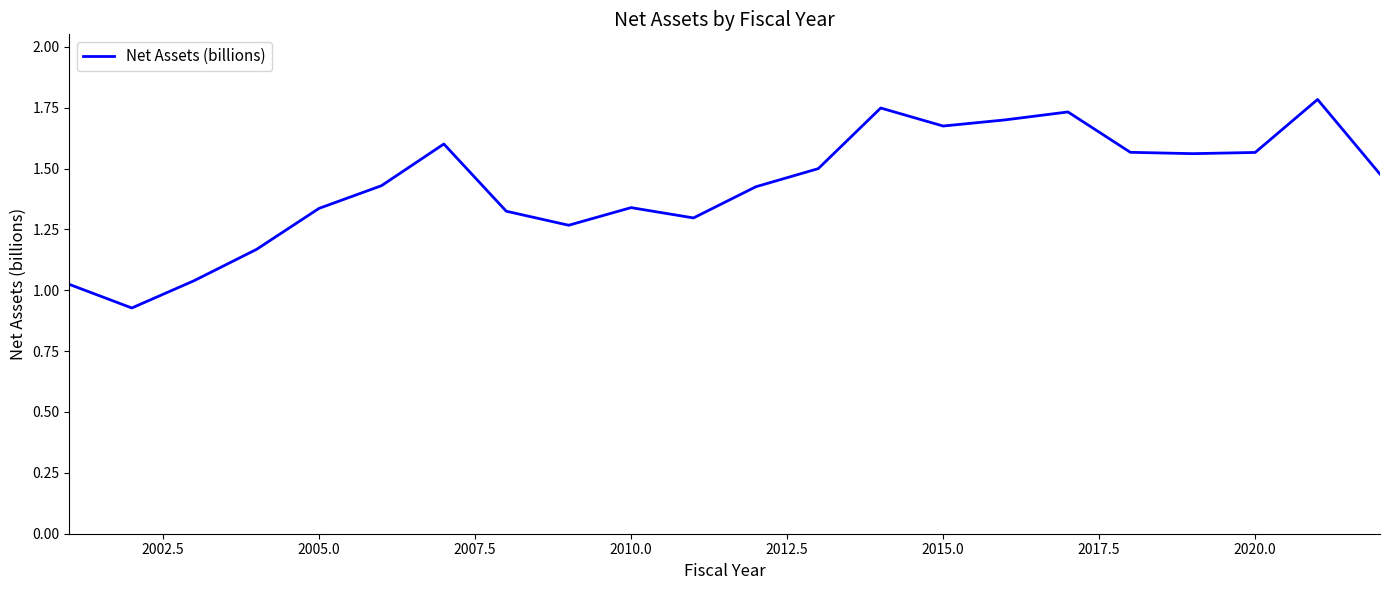

What is the greatest value displayed?

1.8